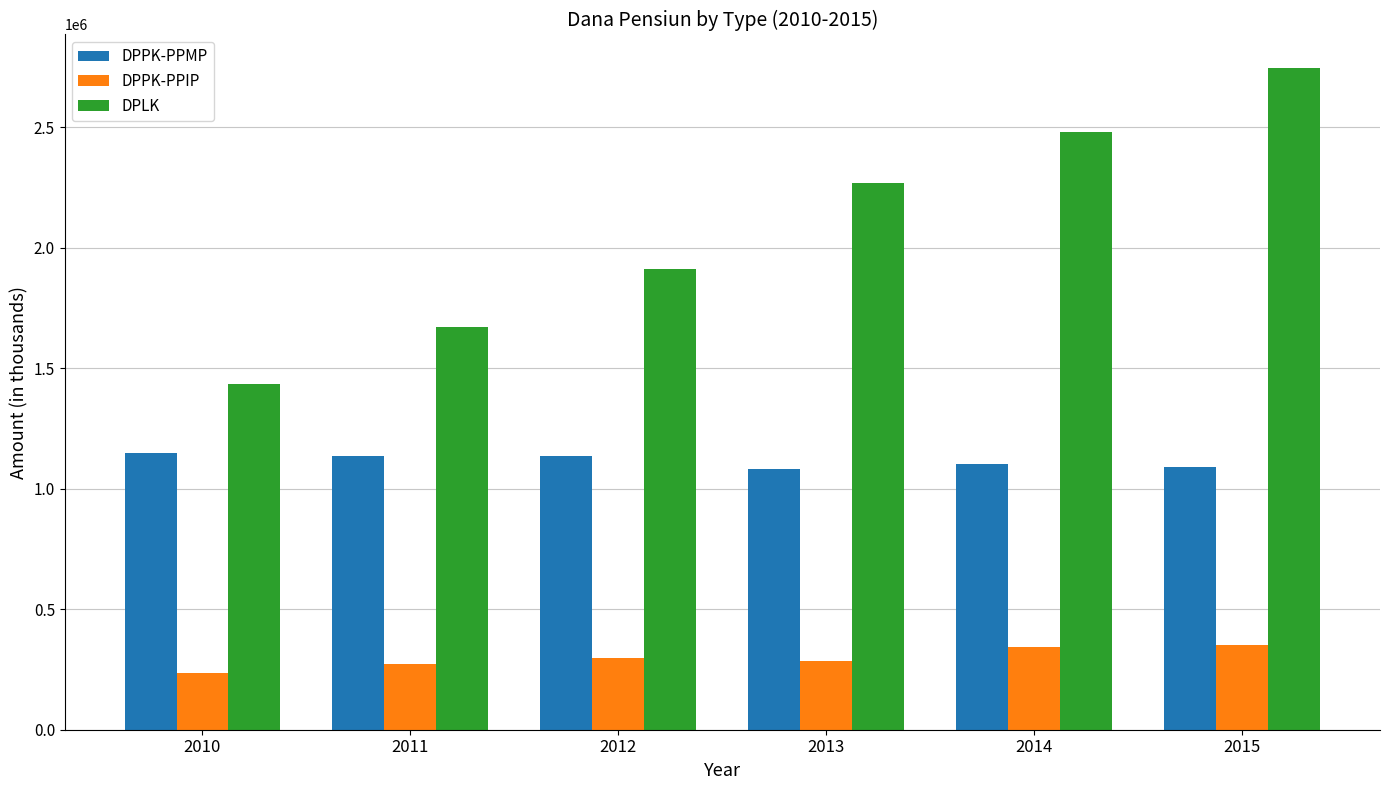

What is the lowest value of the DPLK series?

1435256